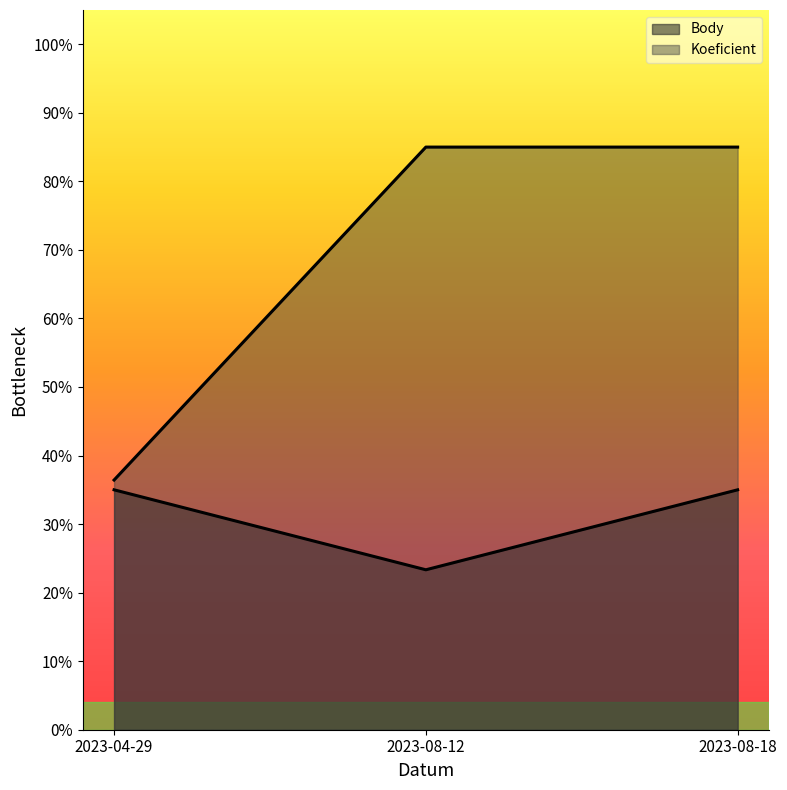

Count the number of categories in the chart.

3